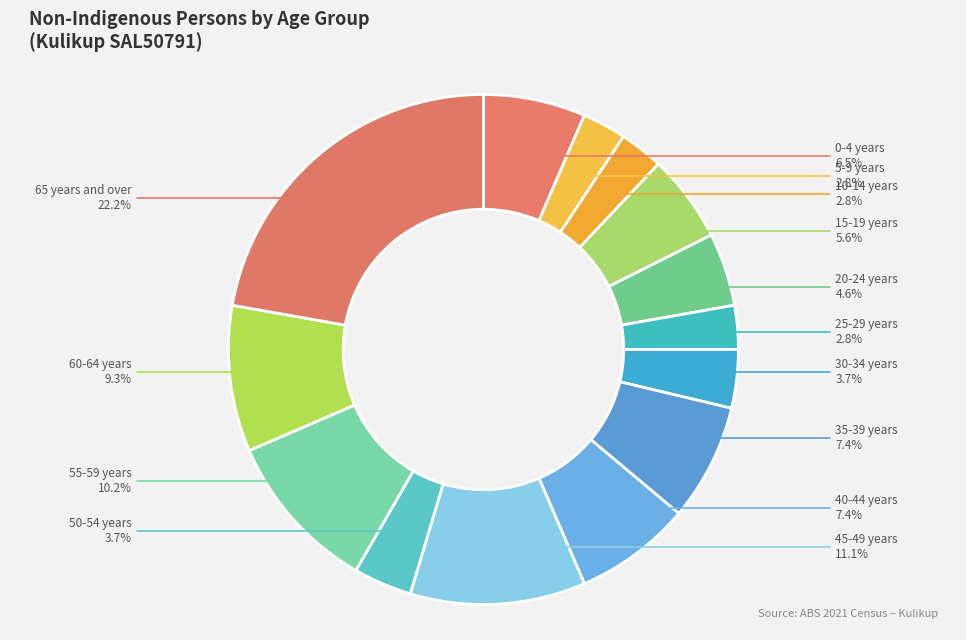

How many segments does this pie chart have?

14